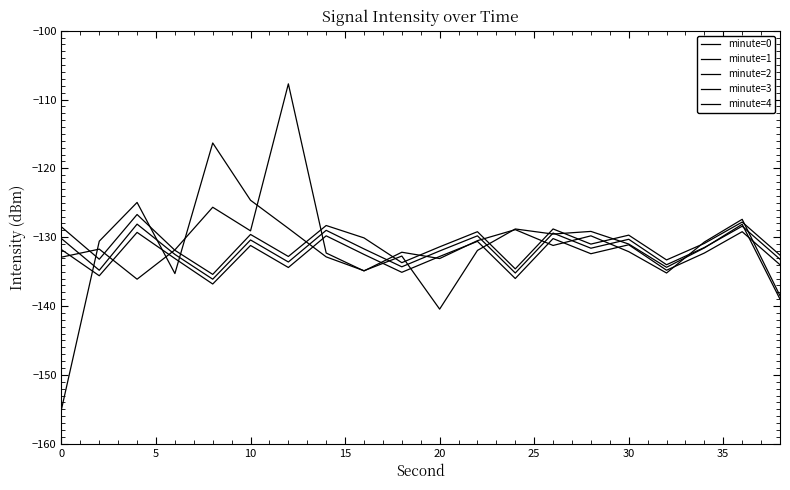

In minute=2, how many points are higher than both neighbors (excluding endpoints)?

7